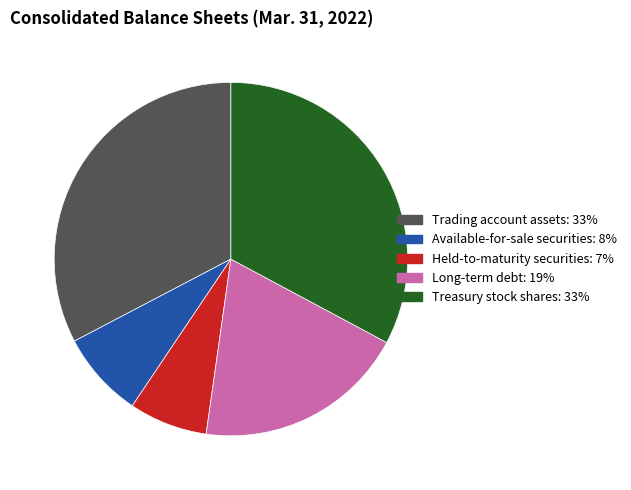

How many slices are in this pie chart?

5